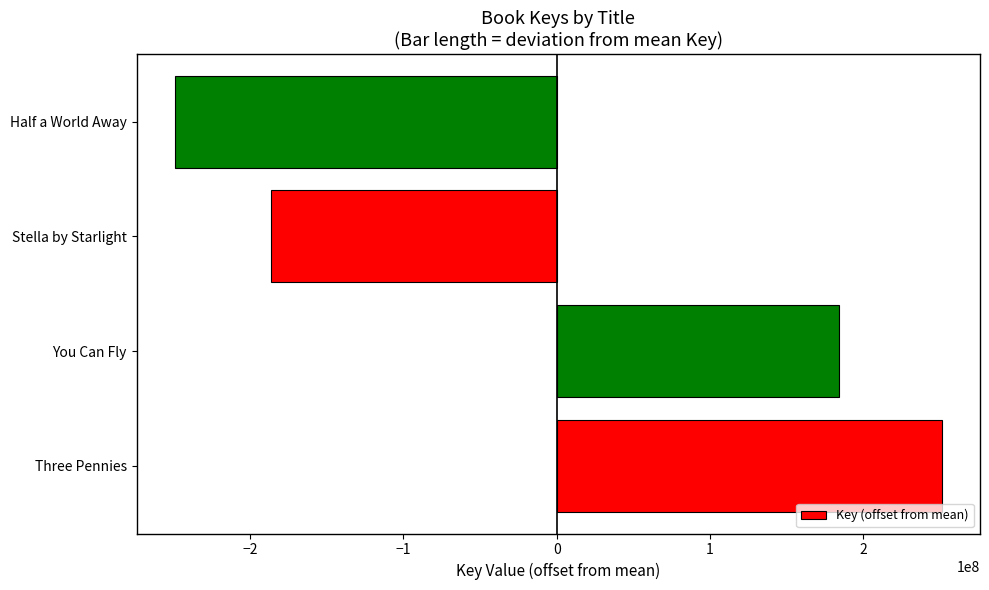

The chart shows a value of -117686721 at Half a World Away. True or false?

False